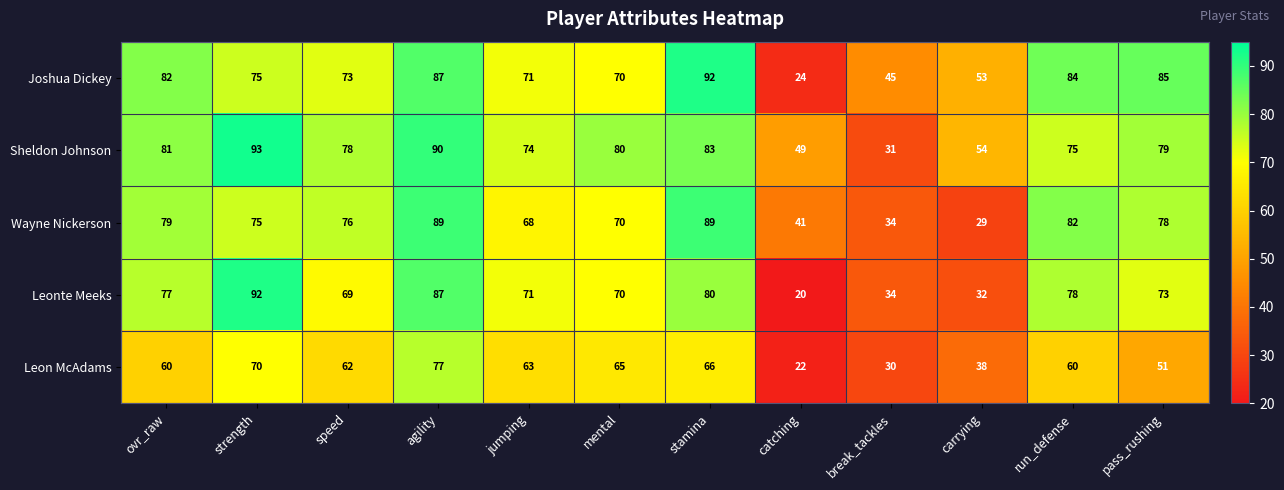

The Leon McAdams series shows 89 at stamina. True or false?

False